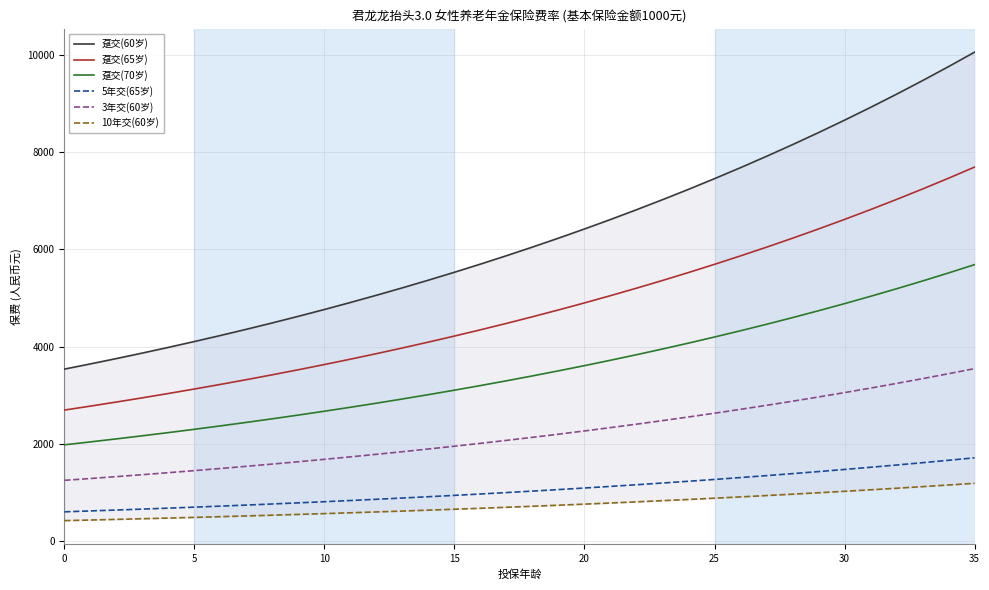

At which category is the sum across all series the highest?

35